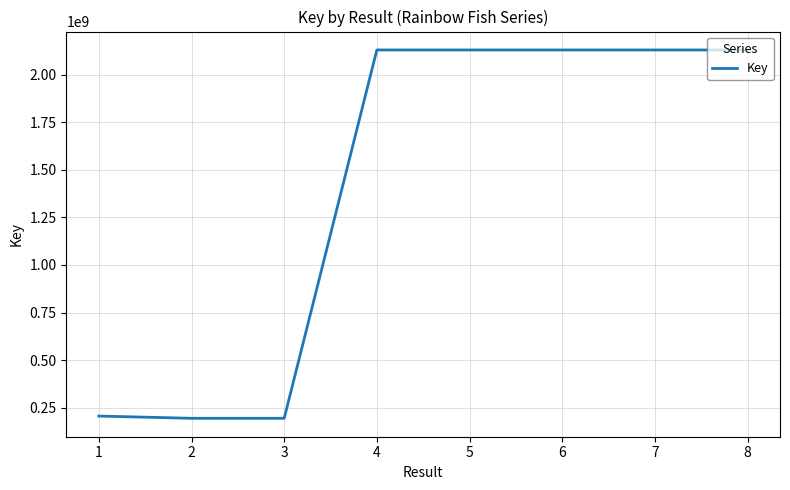

Is it true that the value at 1 is 205619246?

True